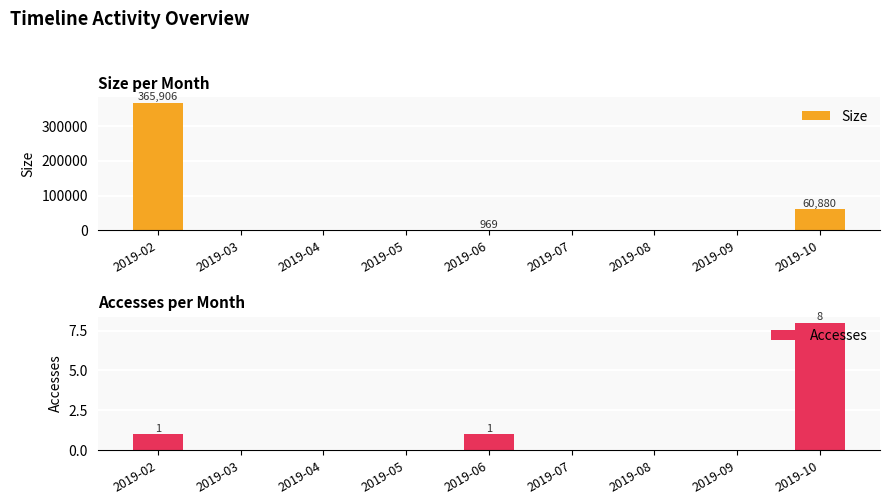

How many data points does each series have?

9